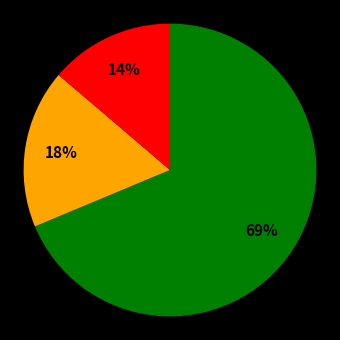

To the nearest percent, what is the average slice percentage?

33%